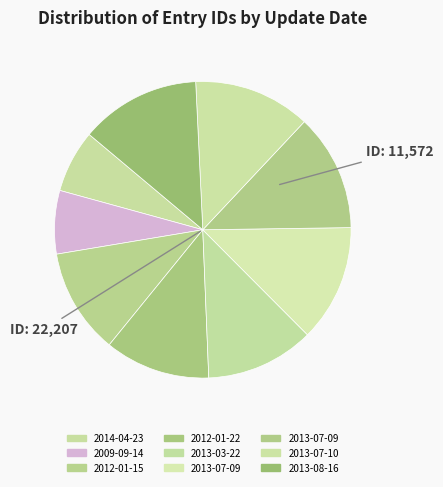

How many slices are in this pie chart?

9